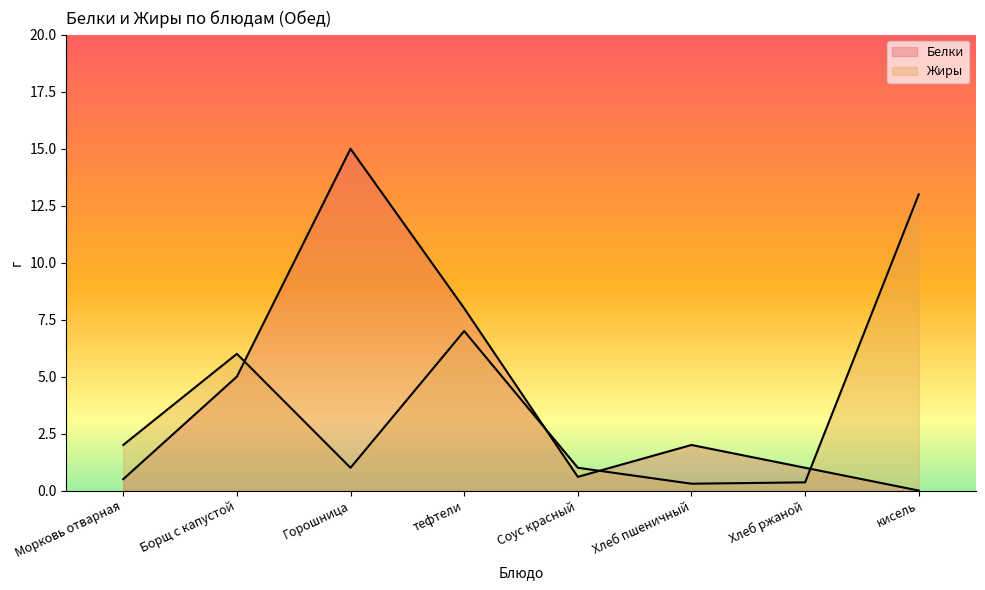

Rank the categories by Белки value from lowest to highest.

кисель, Морковь отварная, Соус красный, Хлеб ржаной, Хлеб пшеничный, Борщ с капустой, тефтели, Горошница